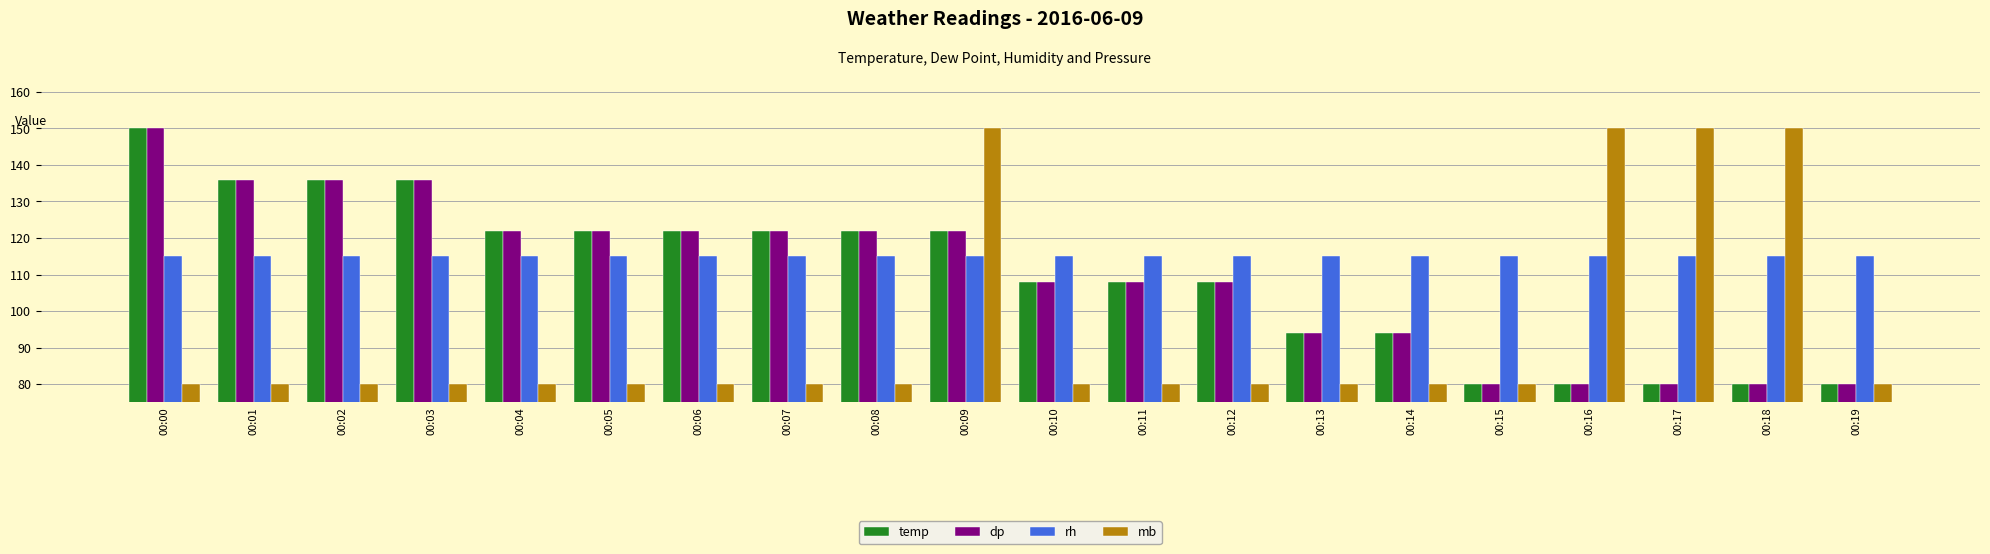

Is the value of dp at 00:16 greater than the value of rh at 00:04?

No